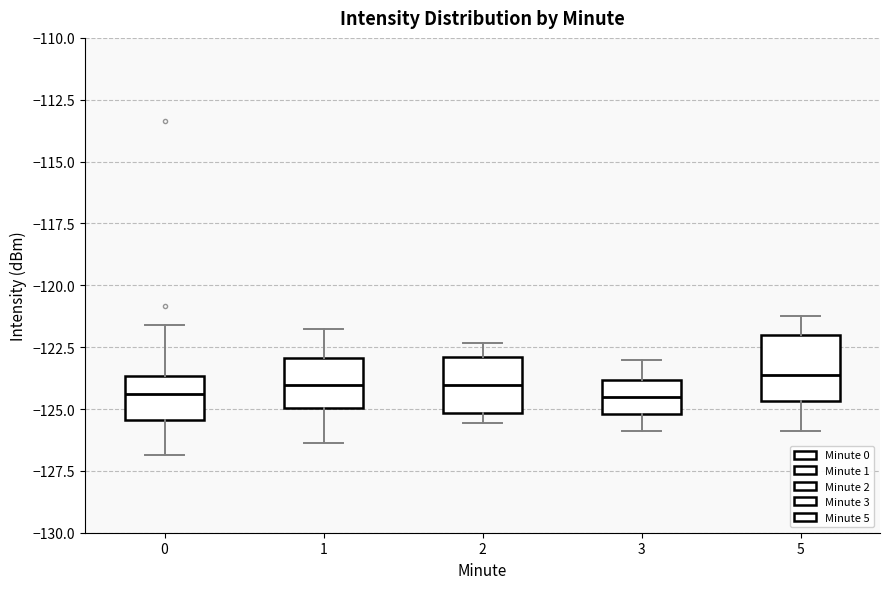

Where is the upper edge of the box at x = 0 on the y-axis? The values are not printed on the chart, so give them approximately, as read against the axis.

-123.5